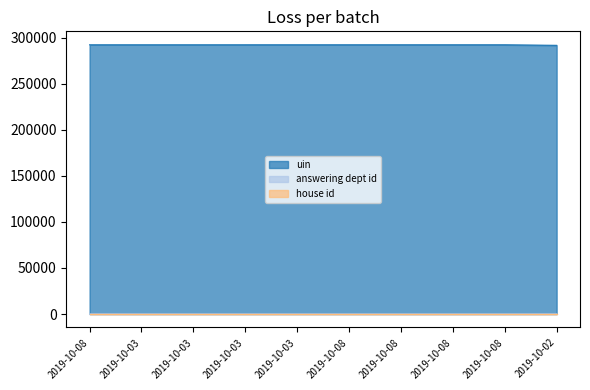

The uin series shows 153195 at 2019-10-03. True or false?

False